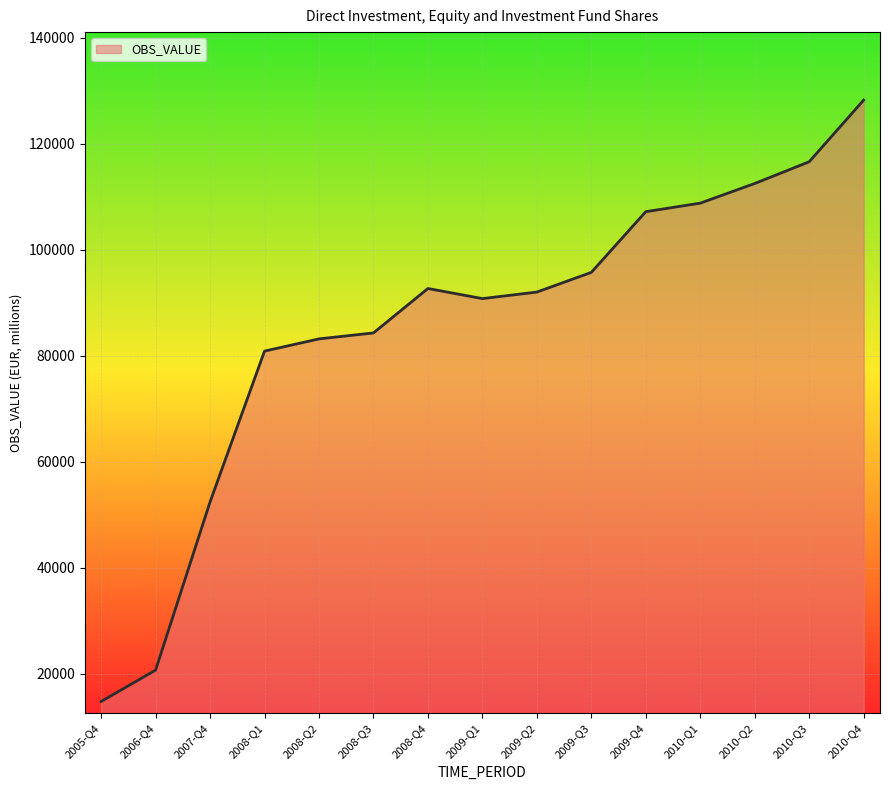

Is it true that the value at 2010-Q2 is 22995.1?

False